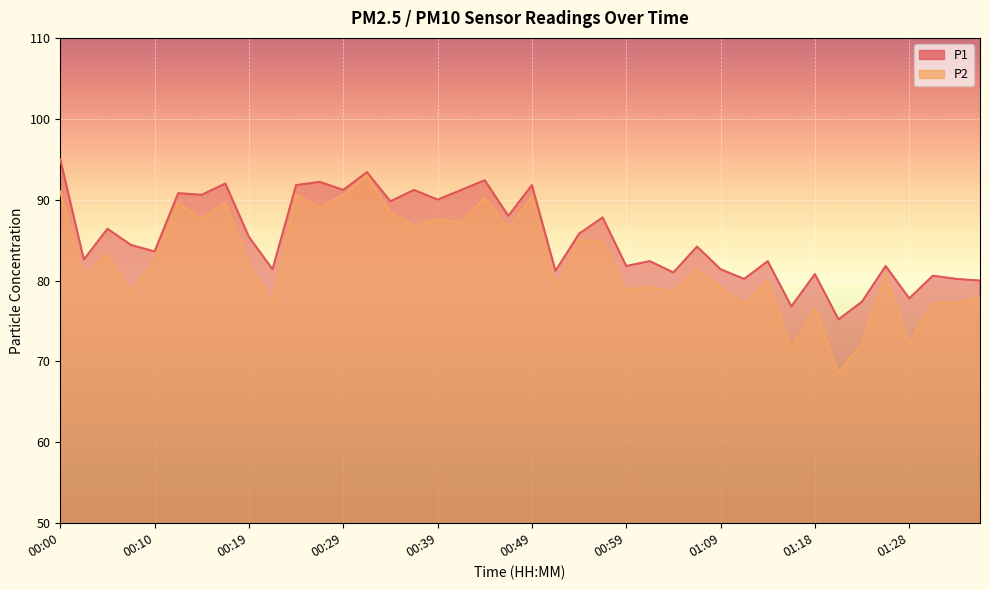

What is the total value across all series at 01:28?

150.0